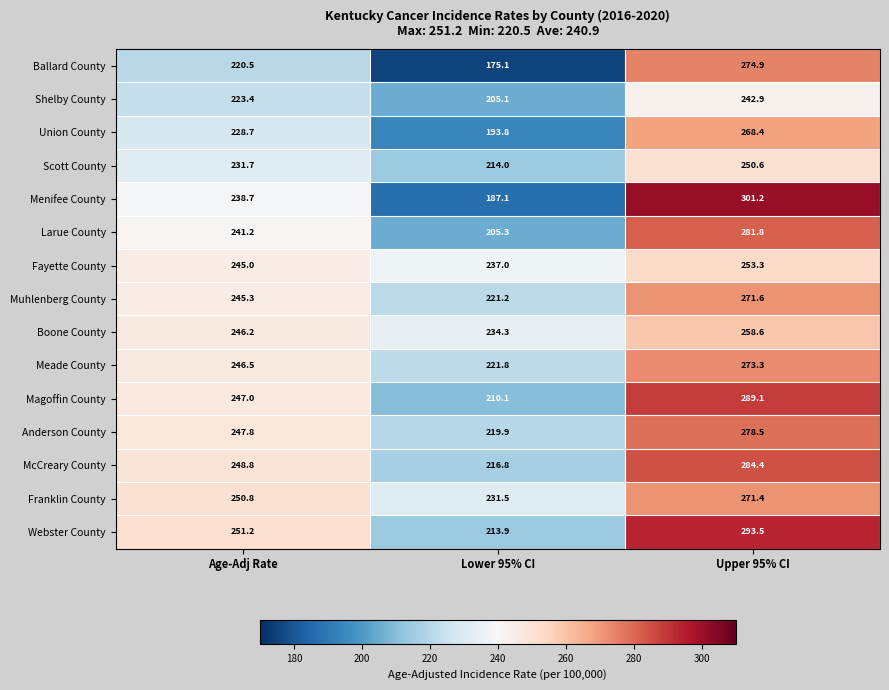

The value of Anderson County at Age-Adj Rate is 247.8. True or false?

True